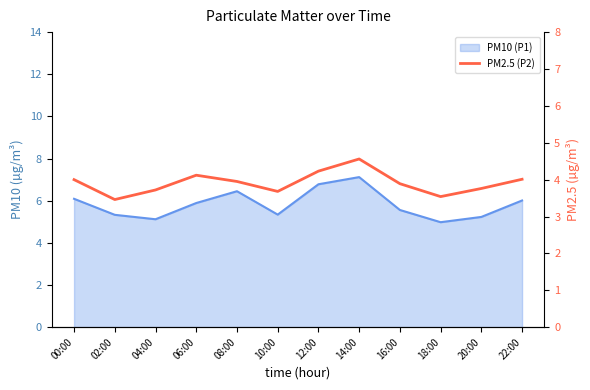

What is the smallest value displayed?

3.5